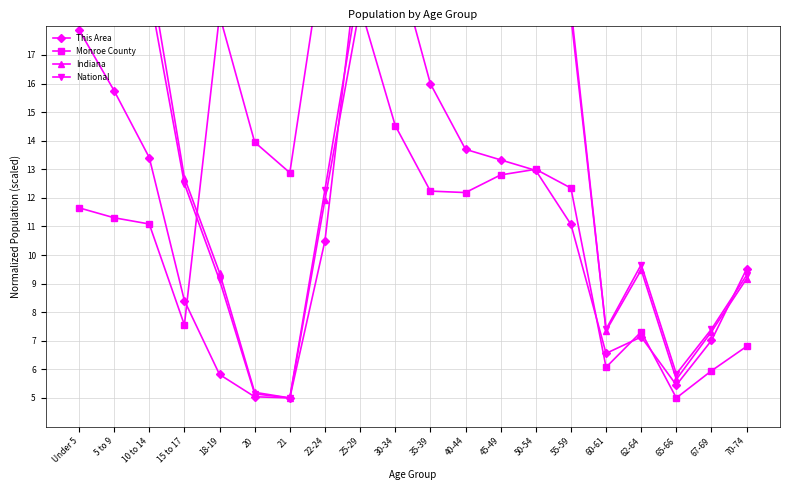

What is the value of the Indiana point at the 18th from the left?

5.6